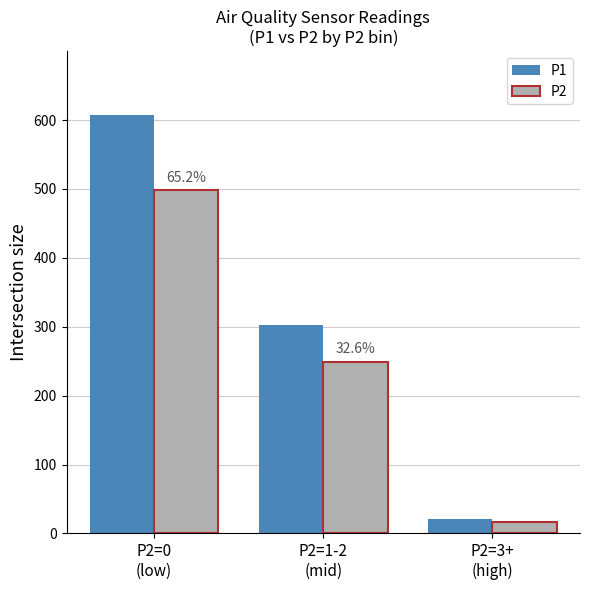

What position from the right is P2=1-2
(mid)?

2